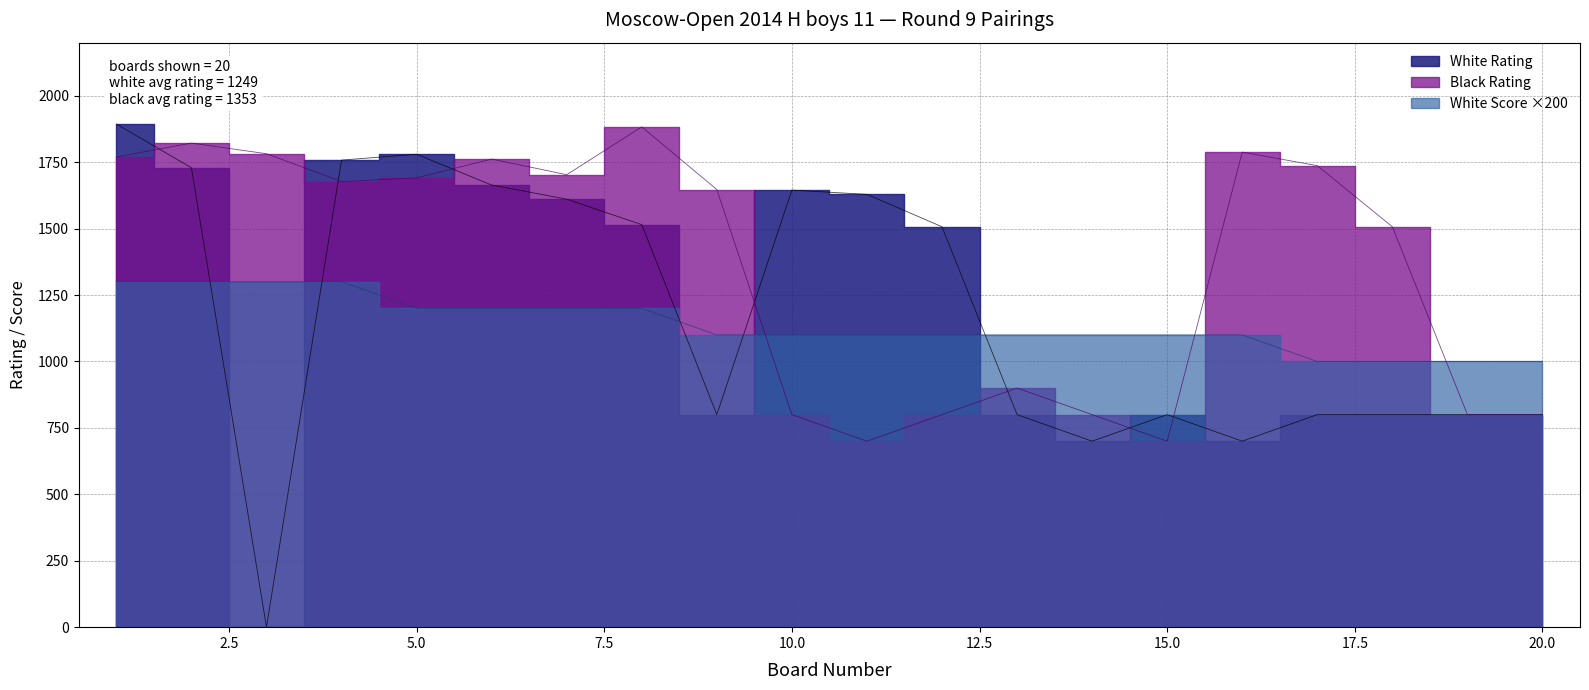

How many lines are shown in the chart?

3